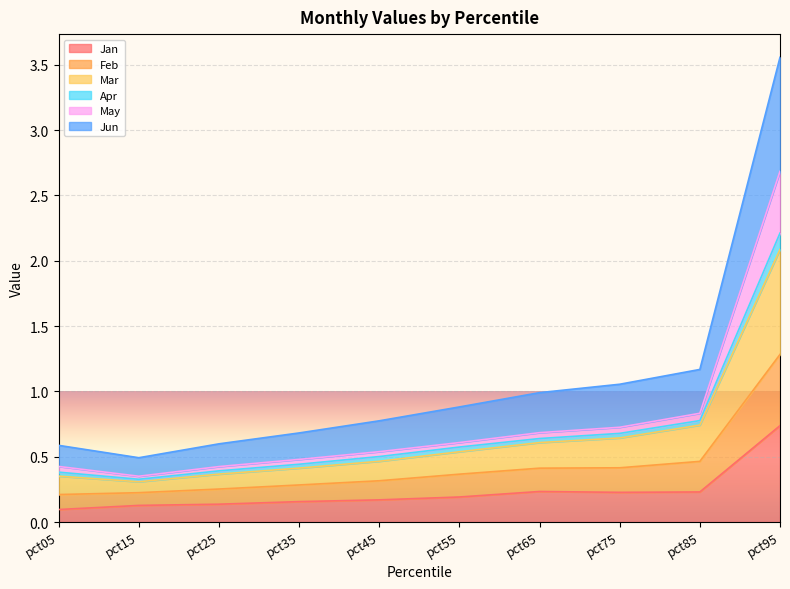

At which category is the sum across all series the highest?

pct95